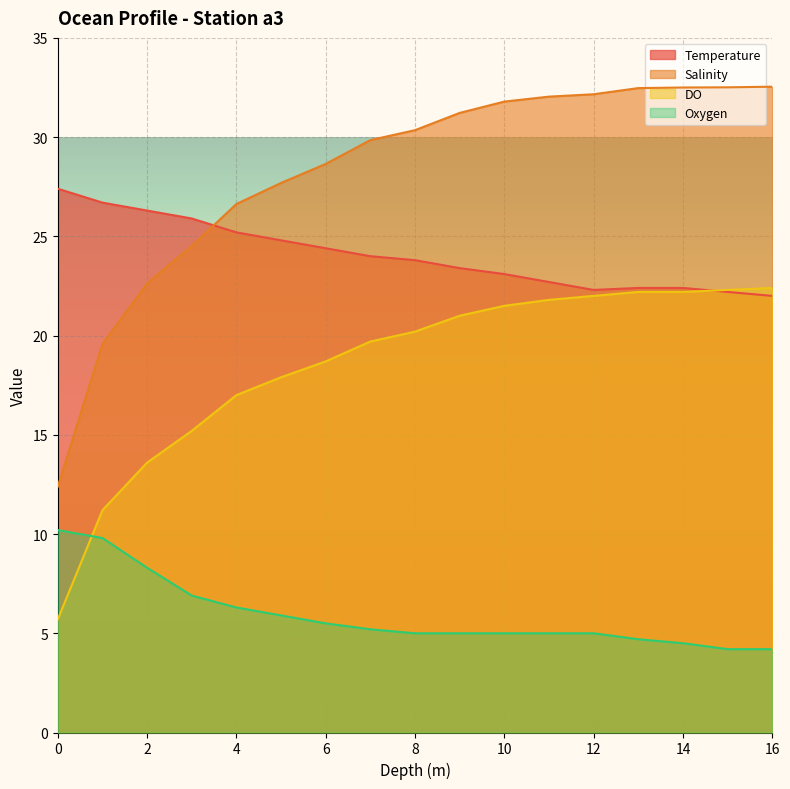

At which category is the sum across all series the highest?

13